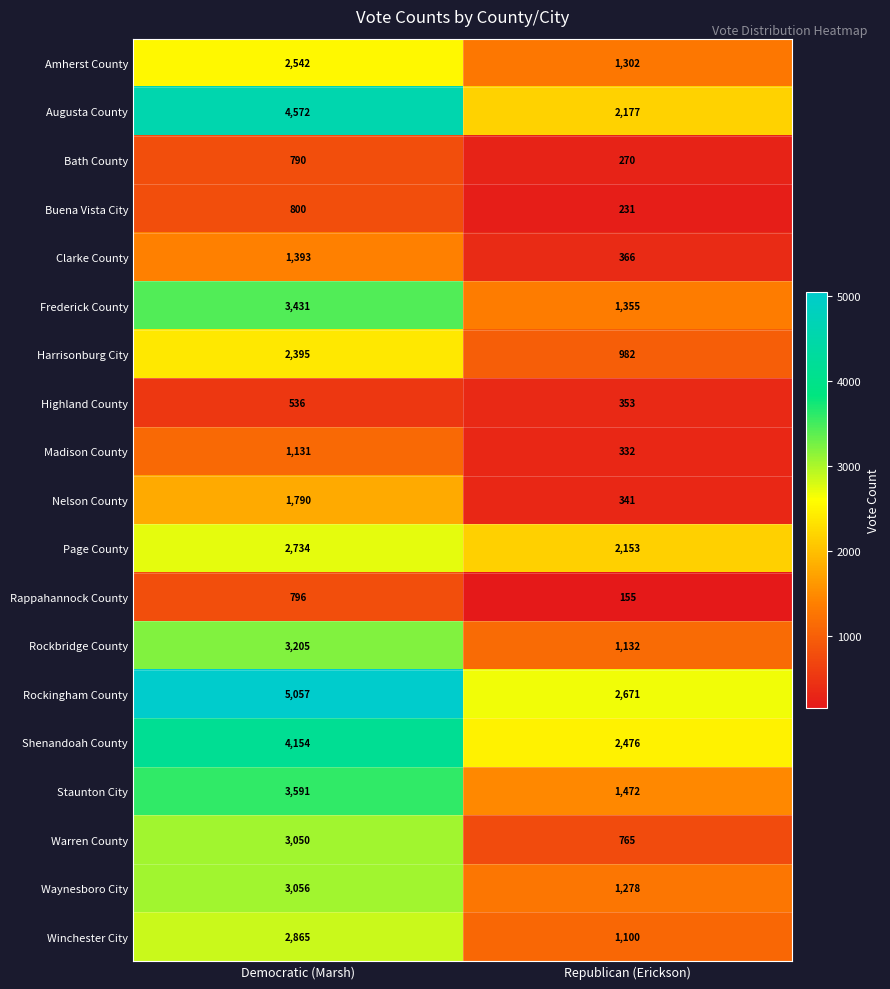

Is it true that Bath County equals 270 at Republican (Erickson)?

True